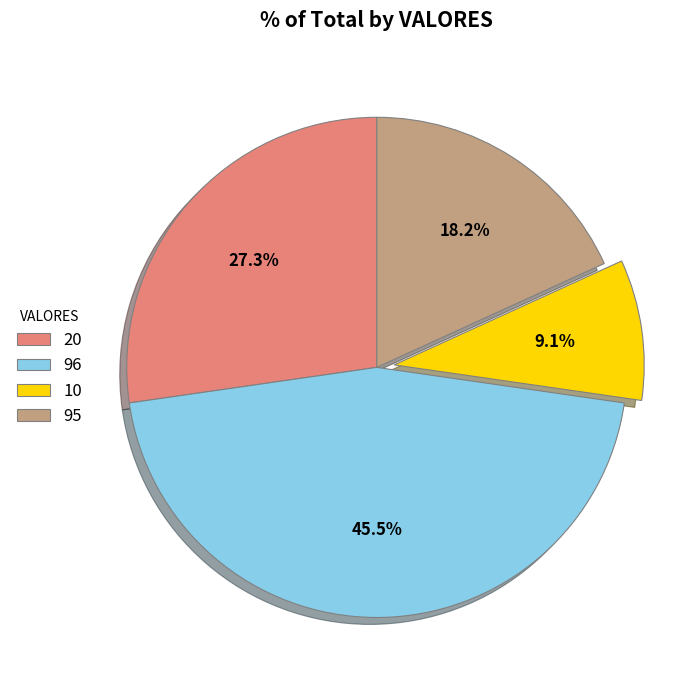

Which category has the smallest portion of the pie?

10